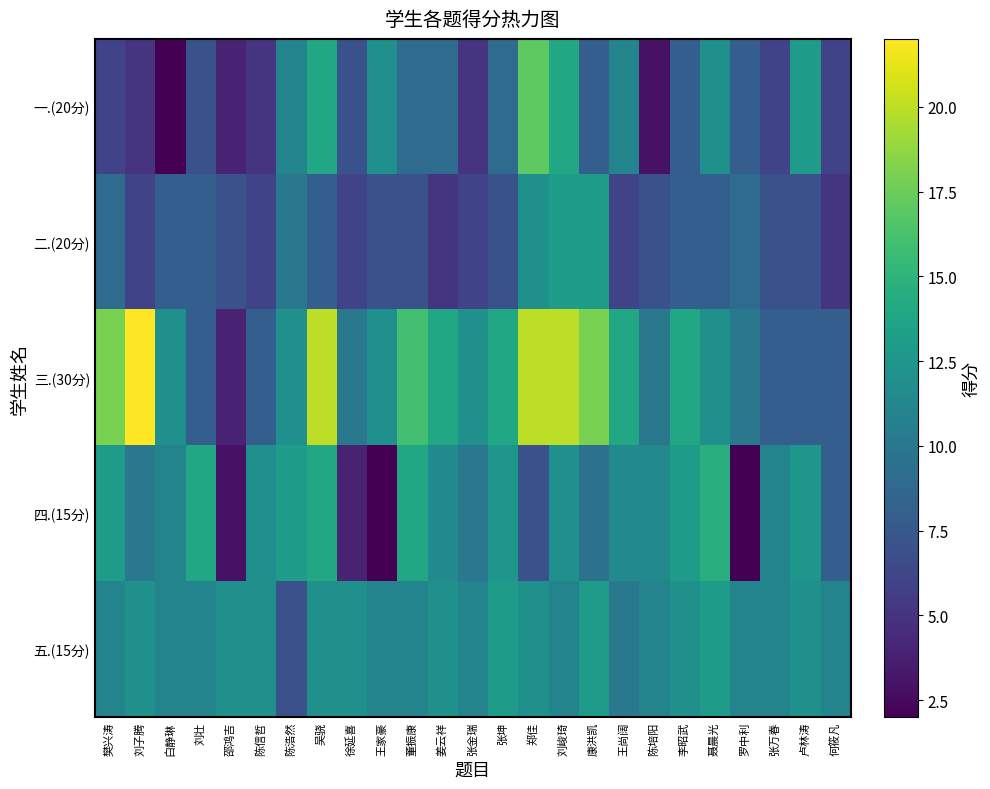

Which category has the highest value across all series?

刘子腾